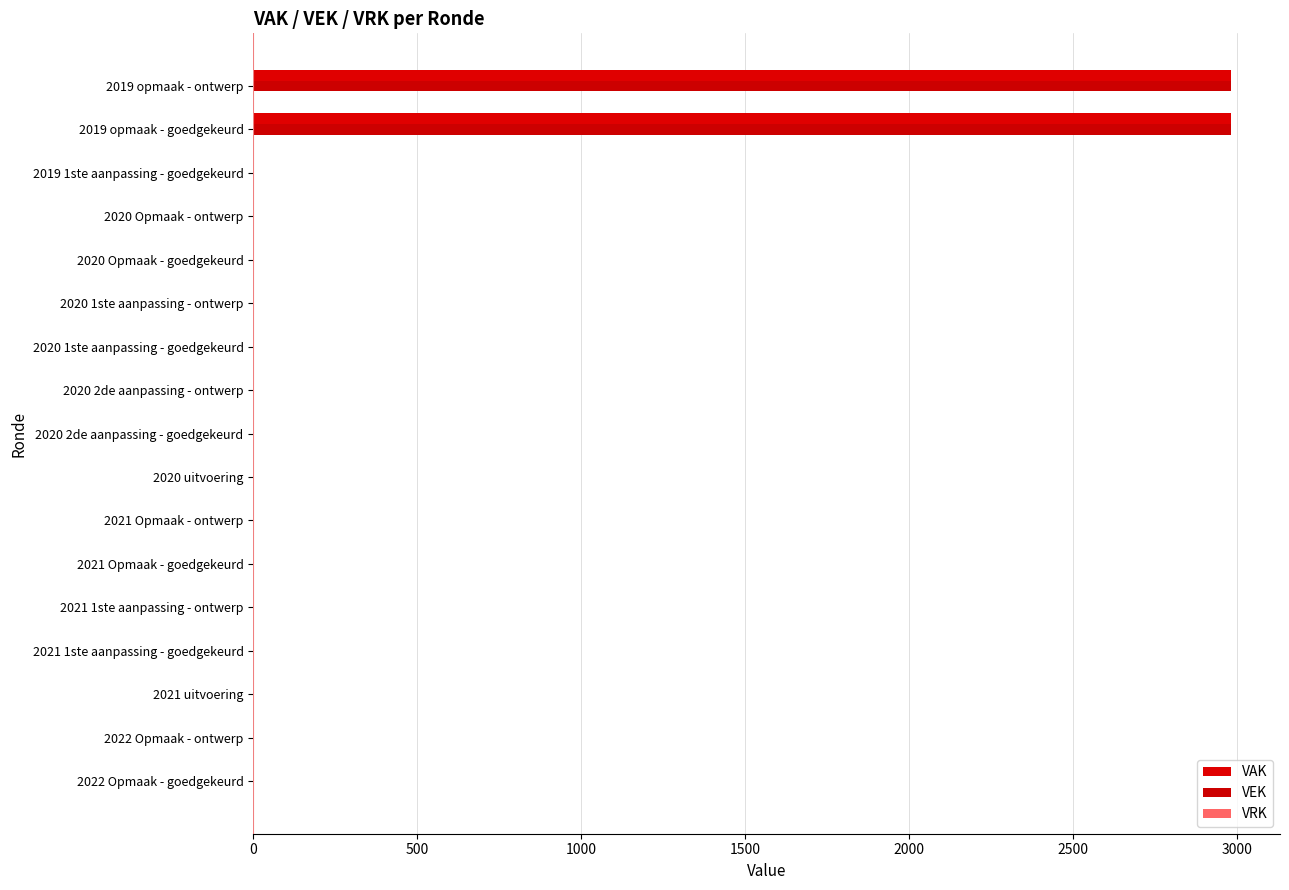

Reading left to right, what are all the values shown in this chart?

VAK: 0.0	0.0	0.0	0.0	0.0	0.0	0.0	0.0	0.0	0.0	0.0	0.0	0.0	0.0	0.0	2981.0	2981.0
VEK: 0.0	0.0	0.0	0.0	0.0	0.0	0.0	0.0	0.0	0.0	0.0	0.0	0.0	0.0	0.0	2981.0	2981.0
VRK: 0.2	0.2	0.2	0.2	0.2	0.2	0.2	0.2	0.2	0.2	0.2	0.2	0.2	0.2	0.2	0.2	0.2